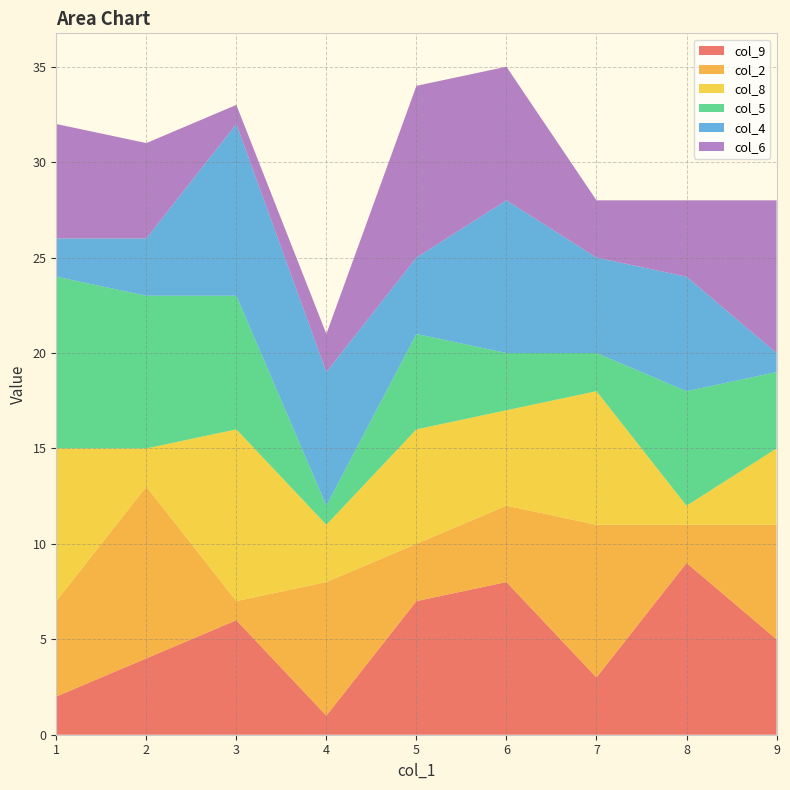

Reading left to right, transcribe all the data shown in this chart.

col_9: 1=2	4=1	2=4	5=7	8=9	6=8	3=6	9=5	7=3	1=2	4=1	2=4	5=7	8=9	6=8	3=6	9=5	7=3
col_2: 1=5	4=7	2=9	5=3	8=2	6=4	3=1	9=6	7=8	1=5	4=7	2=9	5=3	8=2	6=4	3=1	9=6	7=8
col_8: 1=8	4=3	2=2	5=6	8=1	6=5	3=9	9=4	7=7	1=8	4=3	2=2	5=6	8=1	6=5	3=9	9=4	7=7
col_5: 1=9	4=1	2=8	5=5	8=6	6=3	3=7	9=4	7=2	1=9	4=1	2=8	5=5	8=6	6=3	3=7	9=4	7=2
col_4: 1=2	4=7	2=3	5=4	8=6	6=8	3=9	9=1	7=5	1=2	4=7	2=3	5=4	8=6	6=8	3=9	9=1	7=5
col_6: 1=6	4=2	2=5	5=9	8=4	6=7	3=1	9=8	7=3	1=6	4=2	2=5	5=9	8=4	6=7	3=1	9=8	7=3